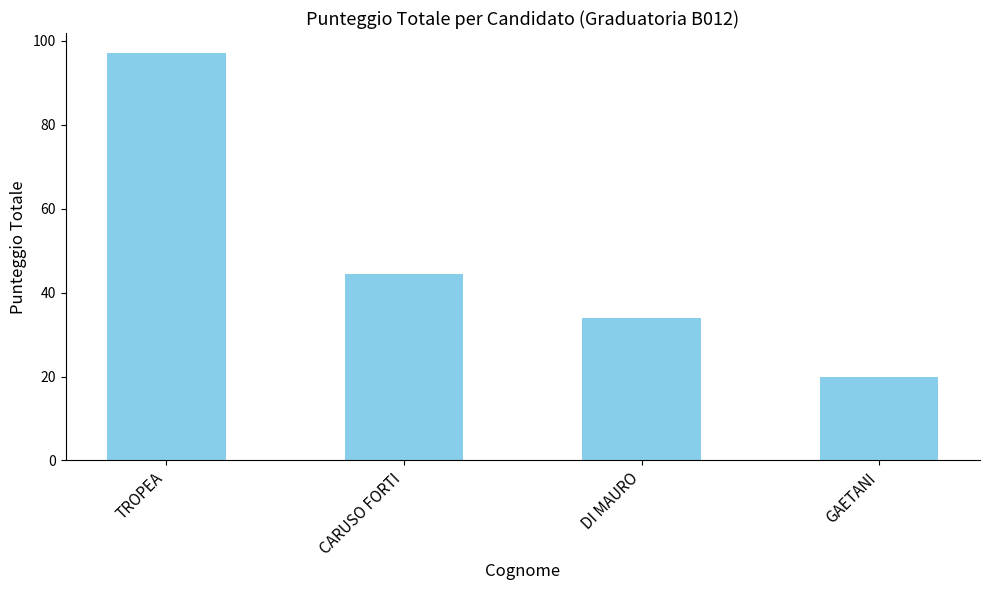

How many values are below 44?

2